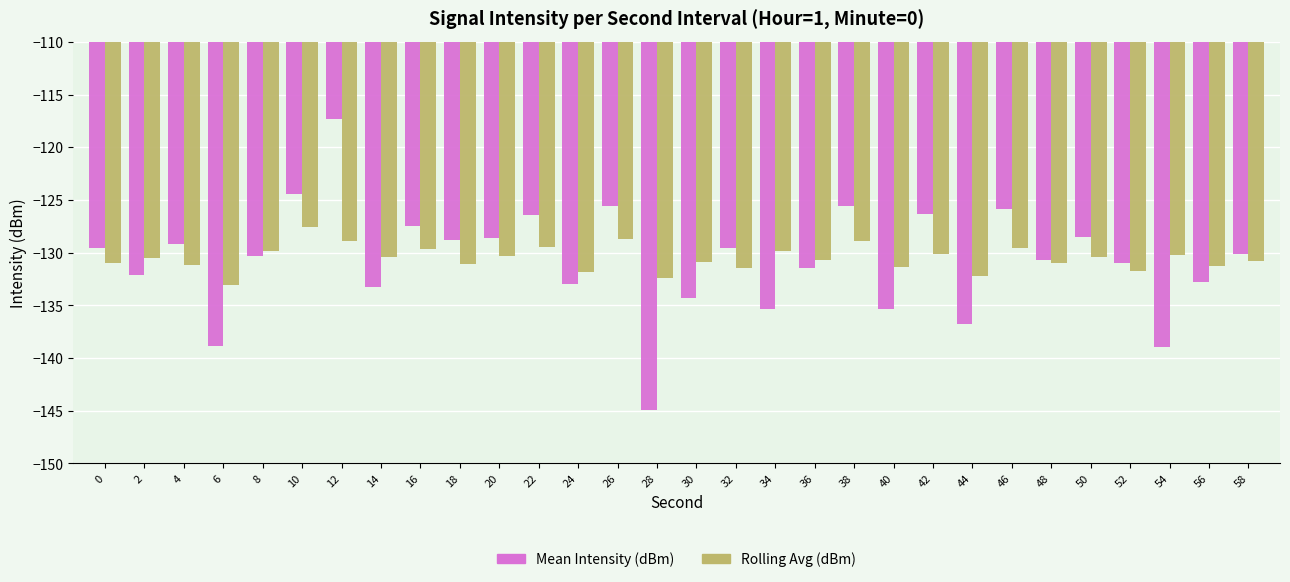

Is it true that Rolling Avg (dBm) equals -207.1 at 54?

False